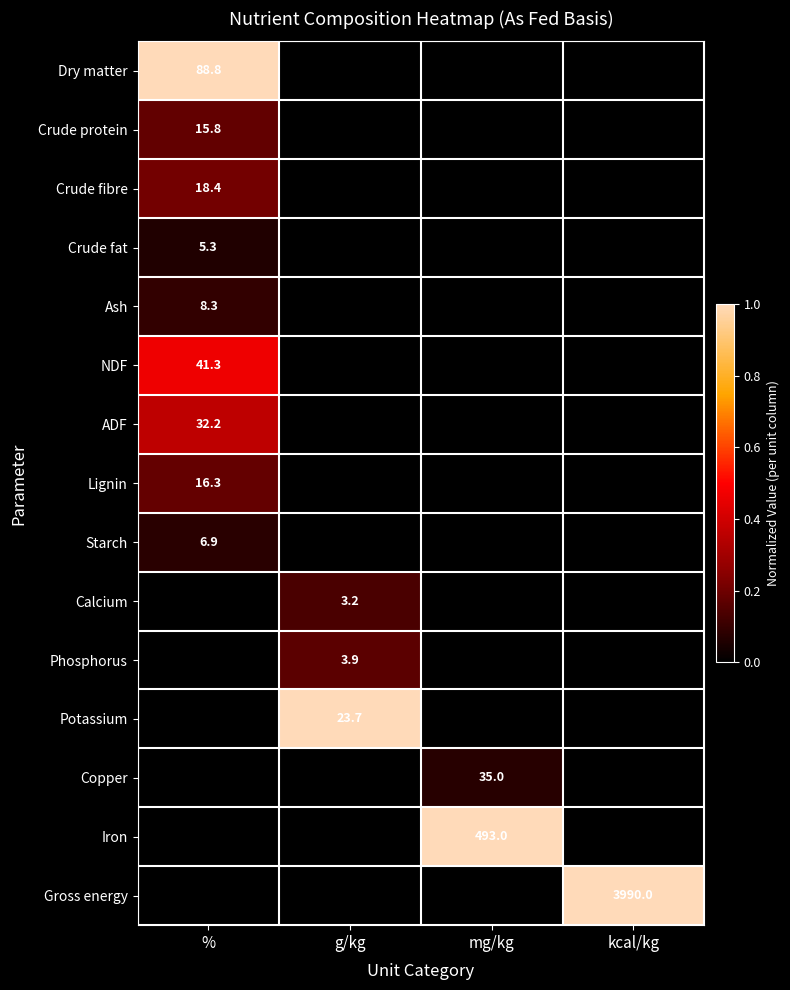

The value of Copper at mg/kg is 51.0. True or false?

False